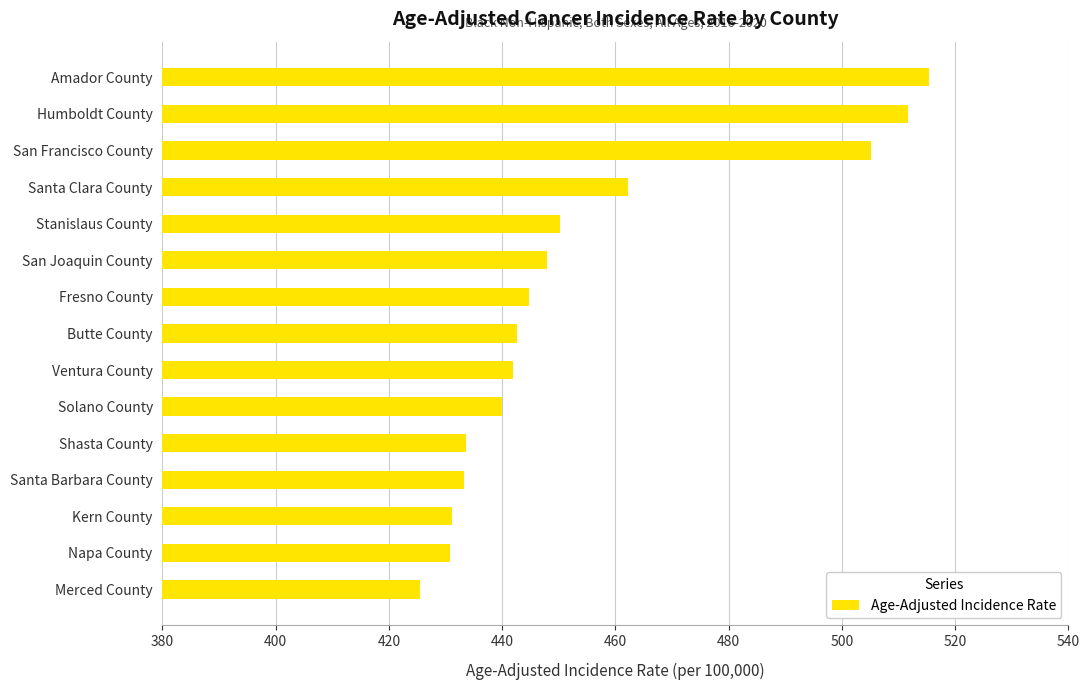

Is it true that the value at Napa County is 240.1?

False